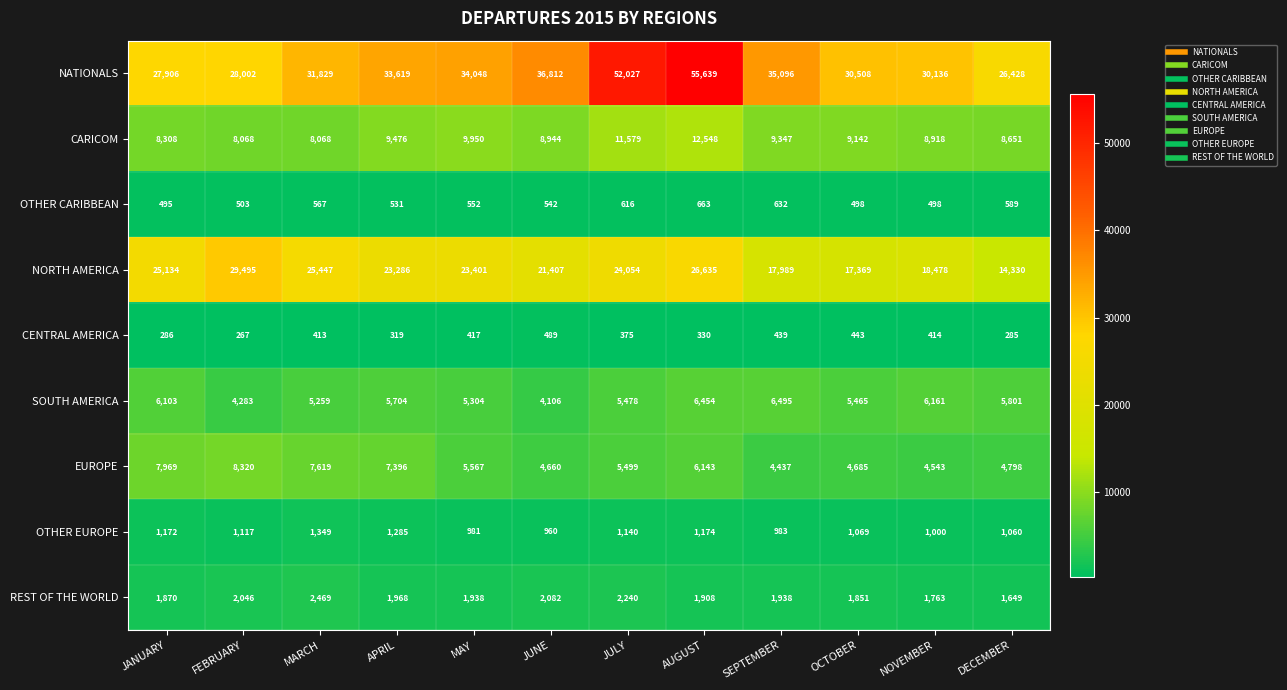

What is the total value across all series at MAY?

82158